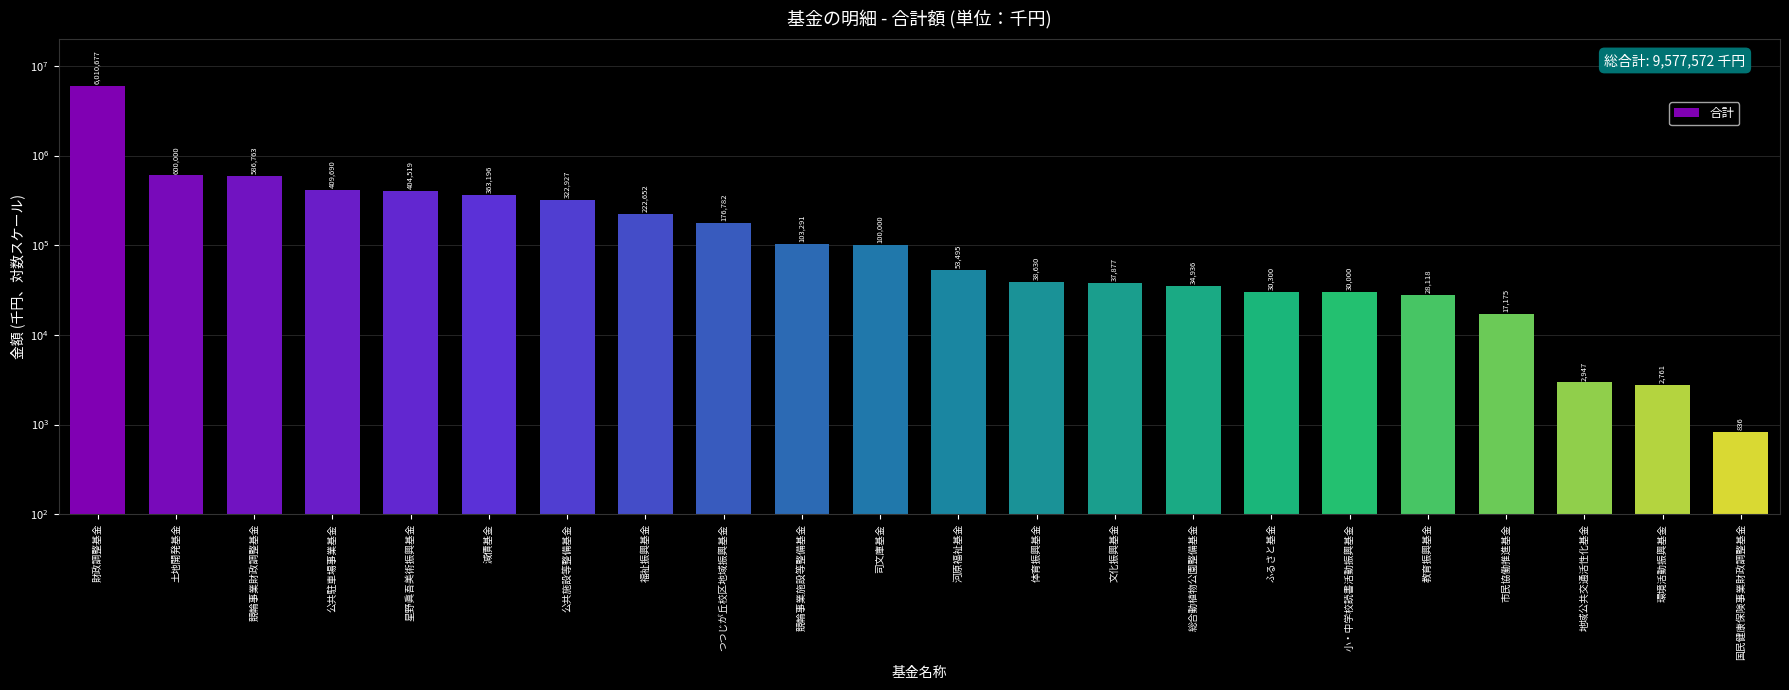

What is the ratio of the value at 星野眞吾美術振興基金 to the value at 環境活動振興基金?

146.5